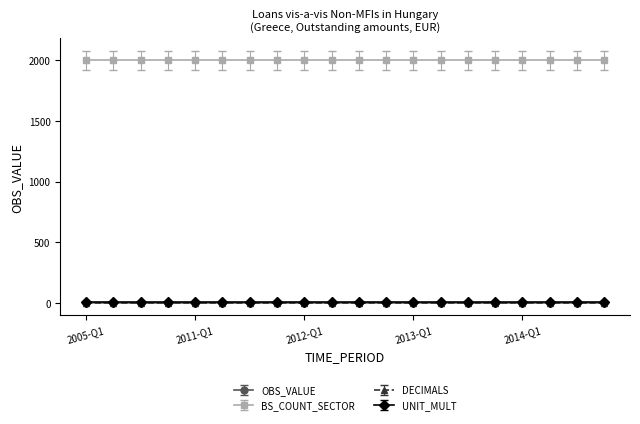

True or false: BS_COUNT_SECTOR and OBS_VALUE intersect in this chart.

False